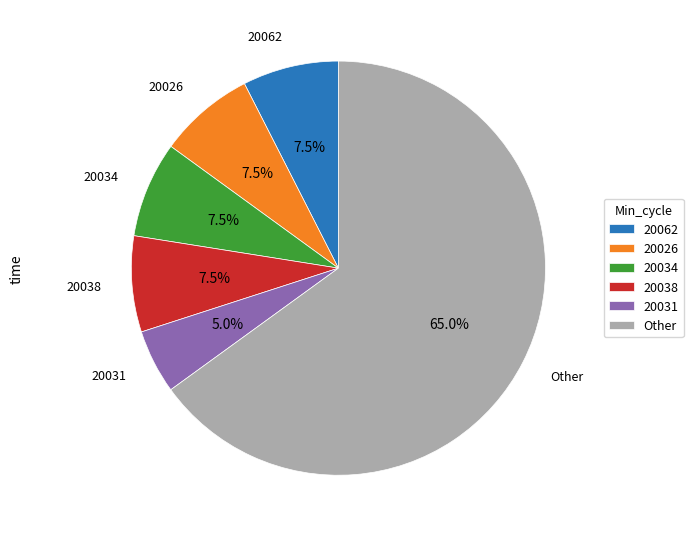

Combined, what portion of the pie is 20062 and 20026?

15.0%